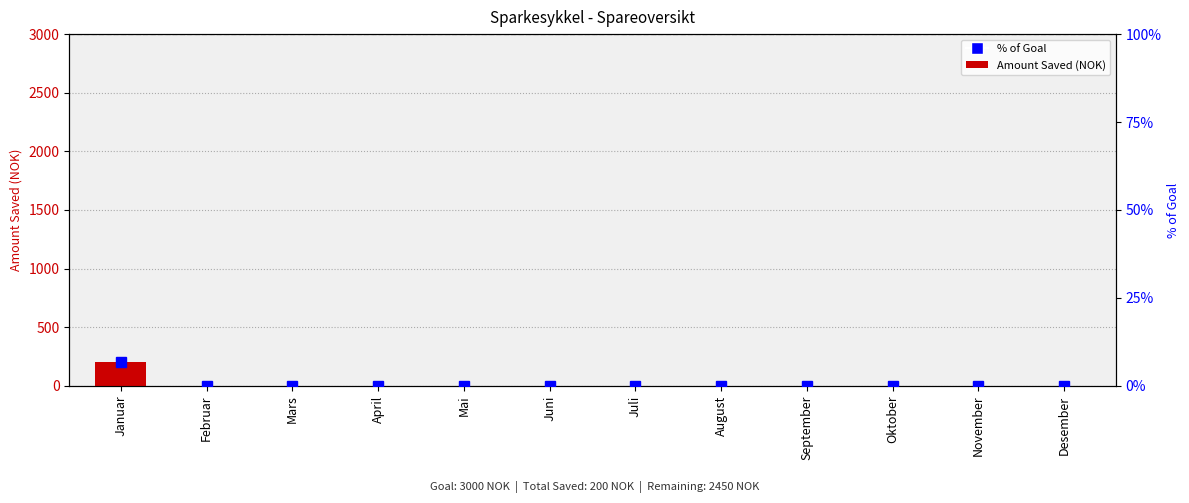

Which series has the largest total across all categories?

Amount Saved